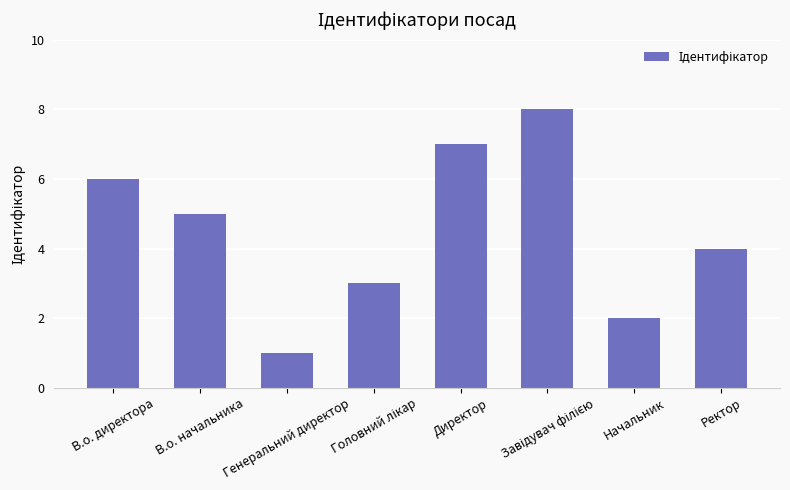

What position from the left is Начальник?

7